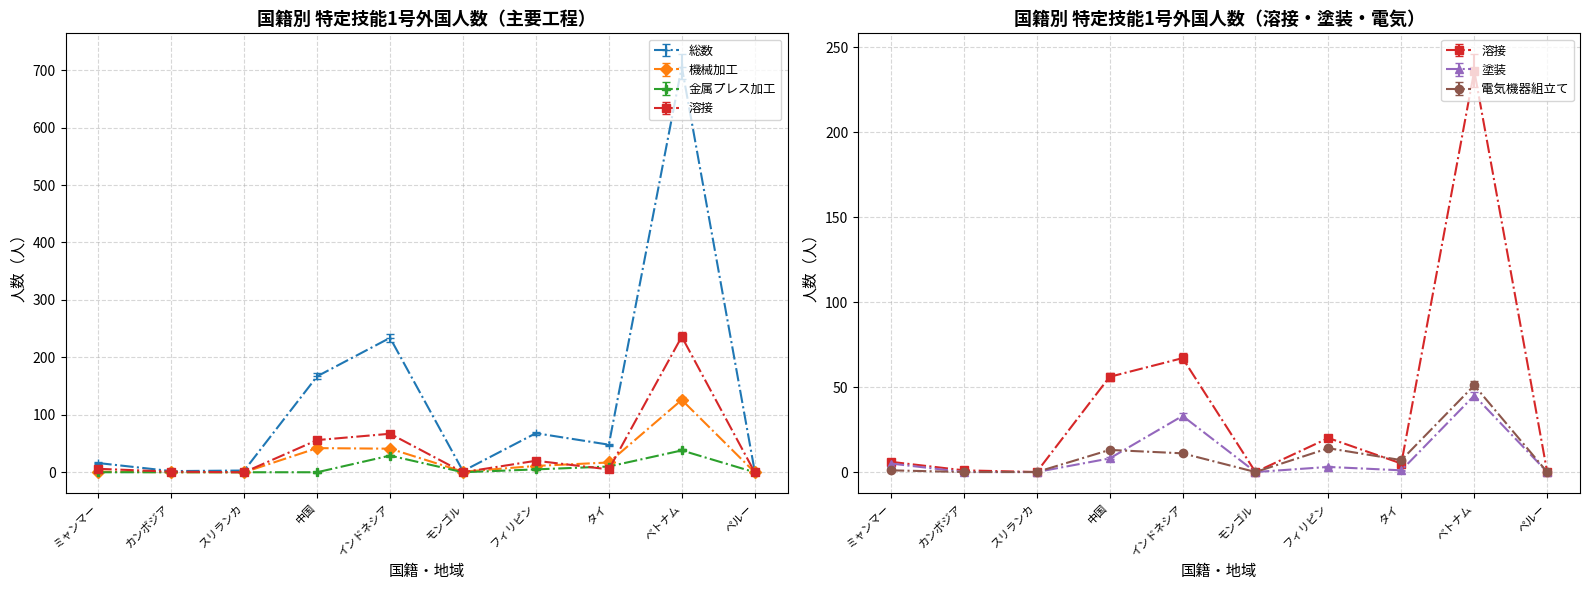

Which category has the lowest value across all series?

スリランカ